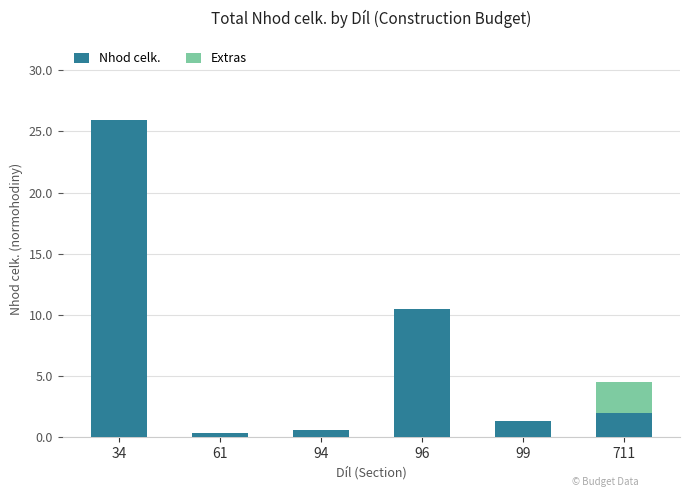

At which label is Nhod celk. closest to 13?

96